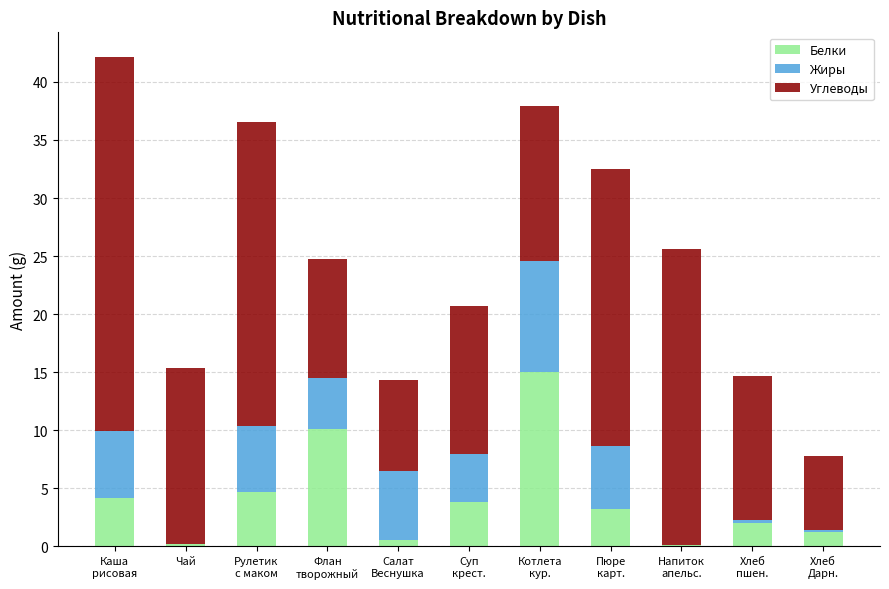

What is the sum of all Белки values?

45.2